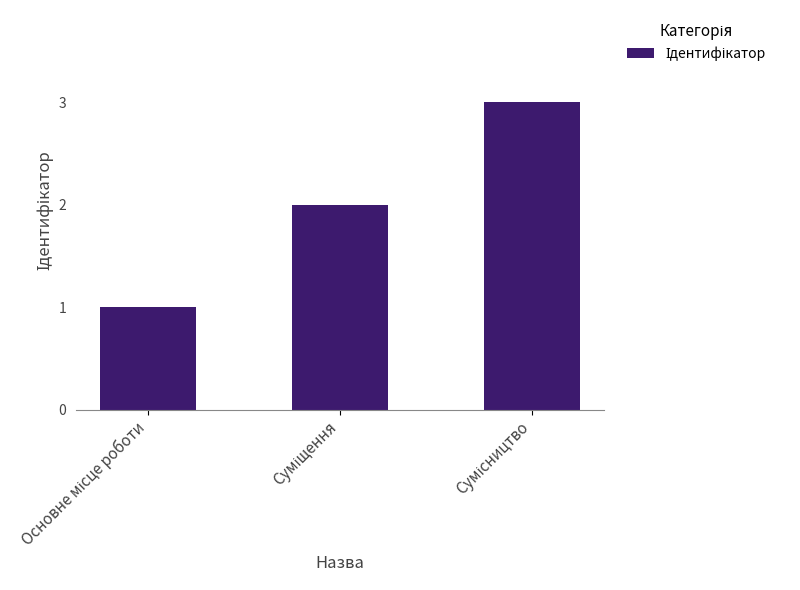

What is the greatest value displayed?

3